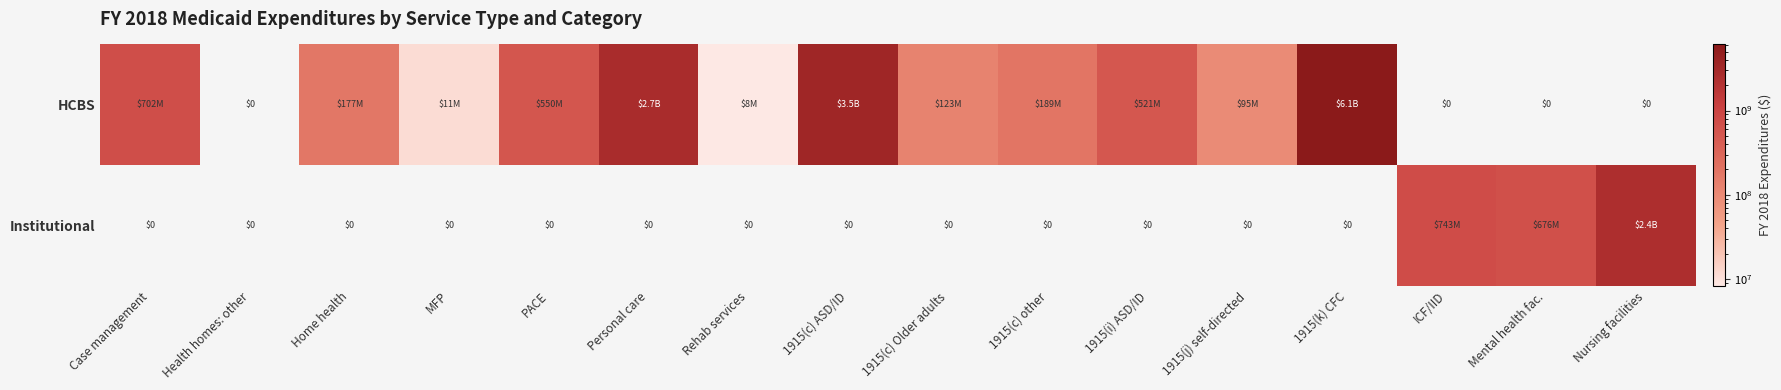

Is it true that Institutional equals 1320731924 at ICF/IID?

False